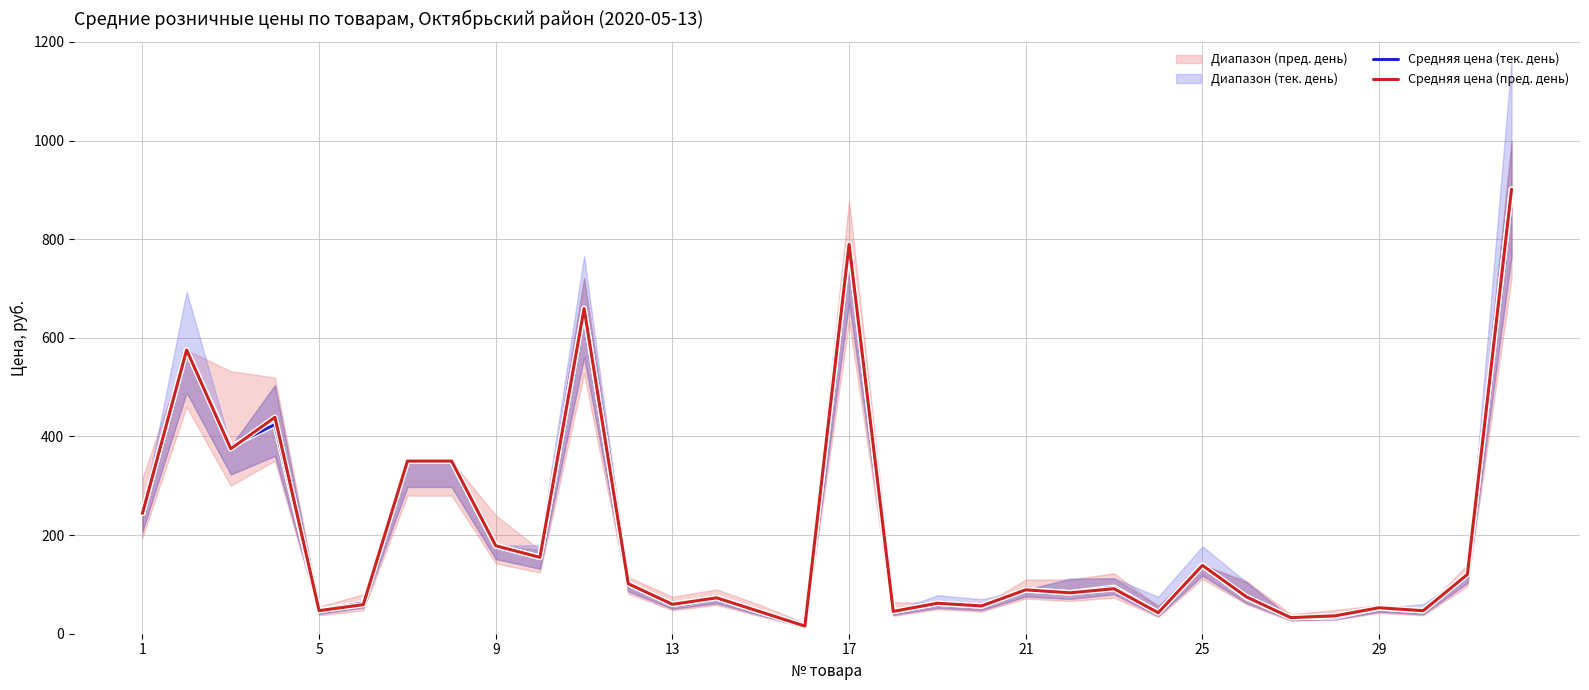

Count the number of categories in the chart.

32